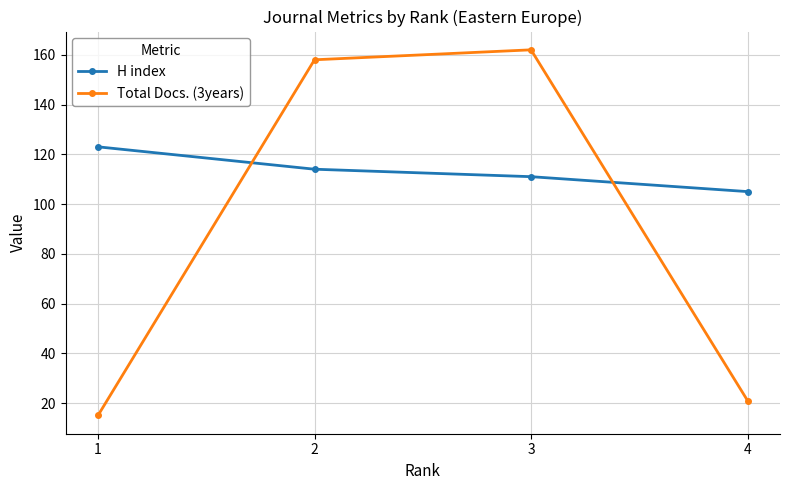

Which series has the widest spread of values?

Total Docs. (3years)